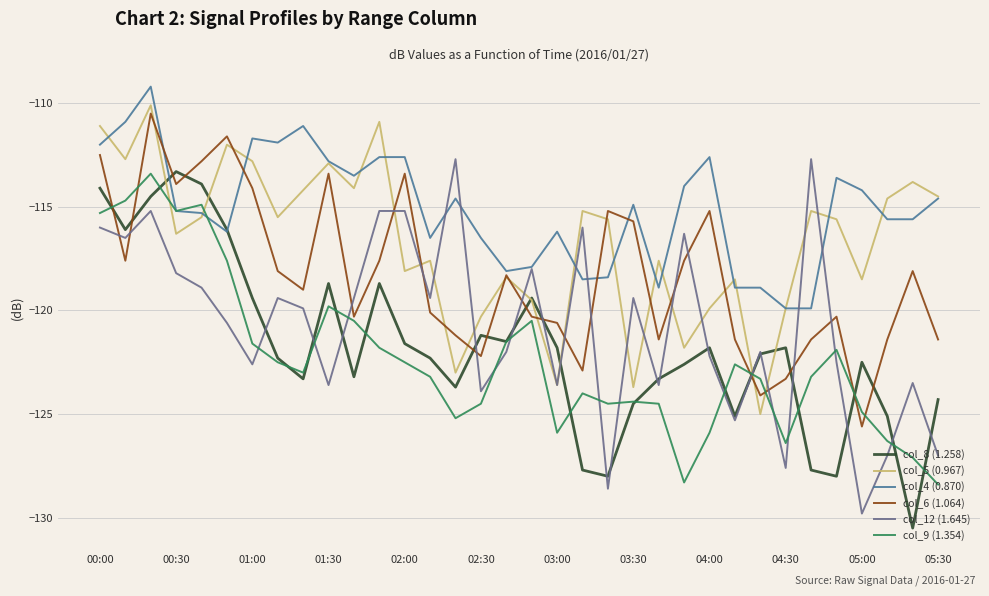

Which series ends up on top after the final intersection of col_9 (1.354) and col_12 (1.645)?

col_12 (1.645)